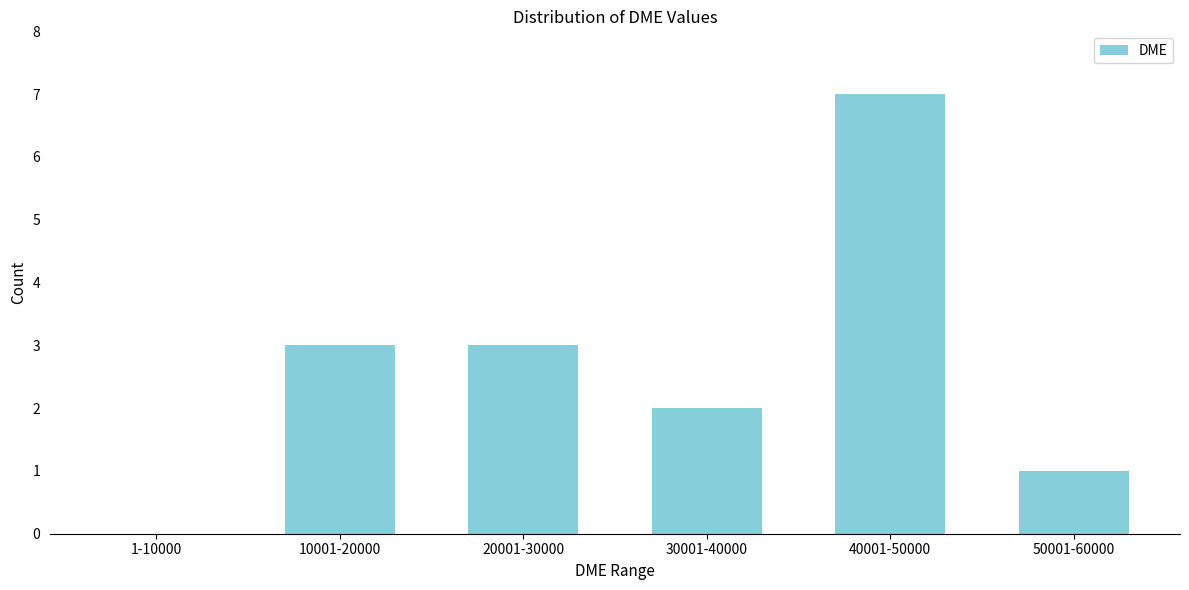

Reading right to left, transcribe all the data shown in this chart.

50001-60000=1	40001-50000=7	30001-40000=2	20001-30000=3	10001-20000=3	1-10000=0